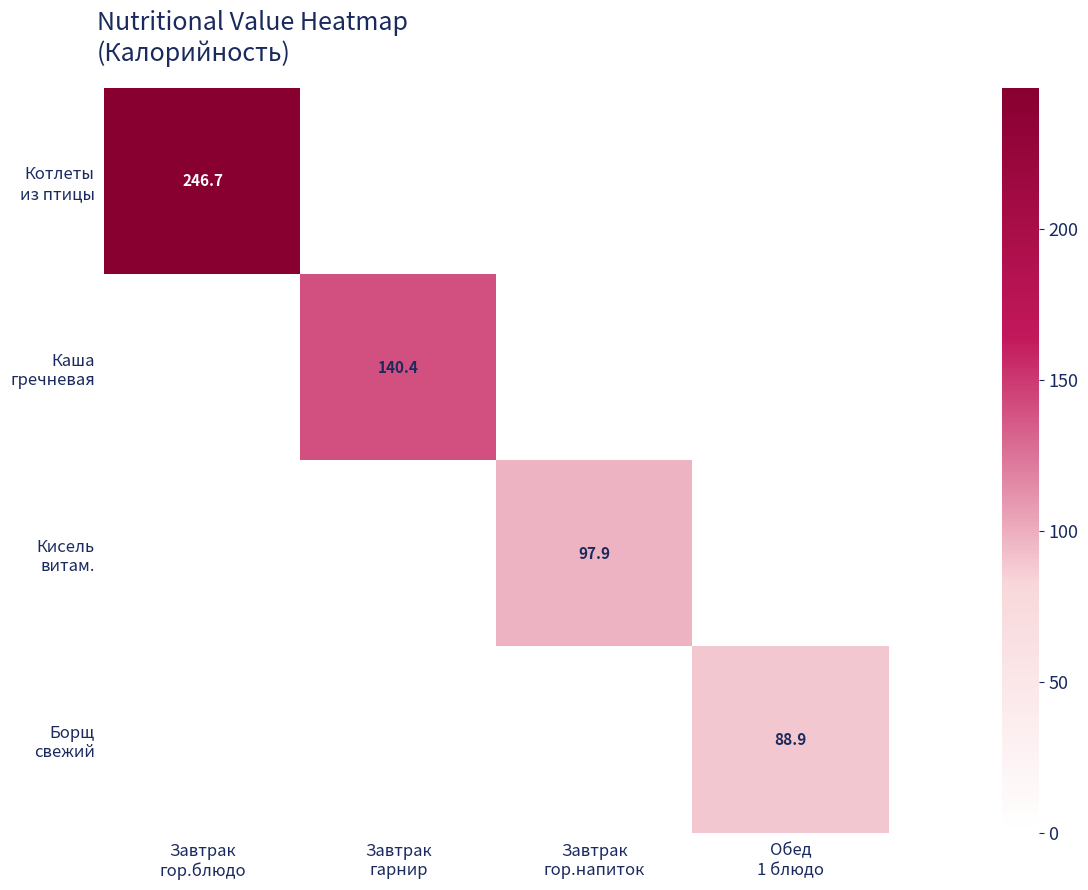

What is the average value of the Котлеты из птицы series?

61.7